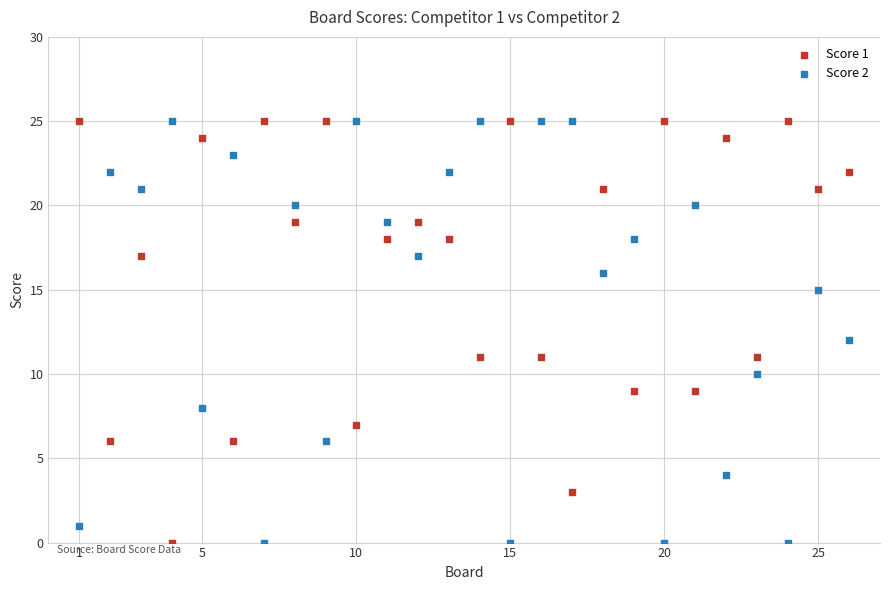

What is the X range (max minus min) for the scatter plot?

25